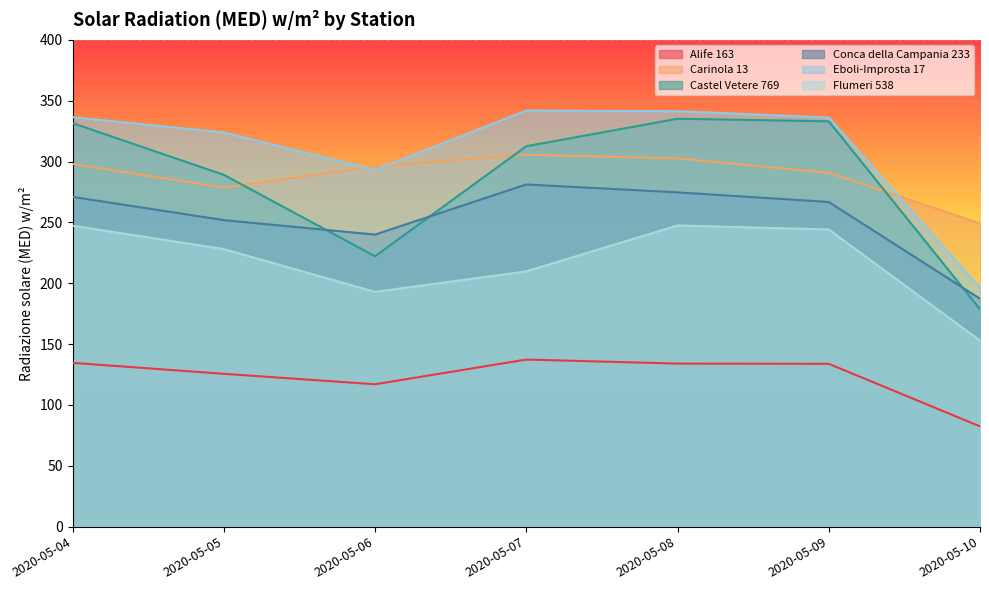

The Flumeri 538 series shows 371.0 at 2020-05-04. True or false?

False